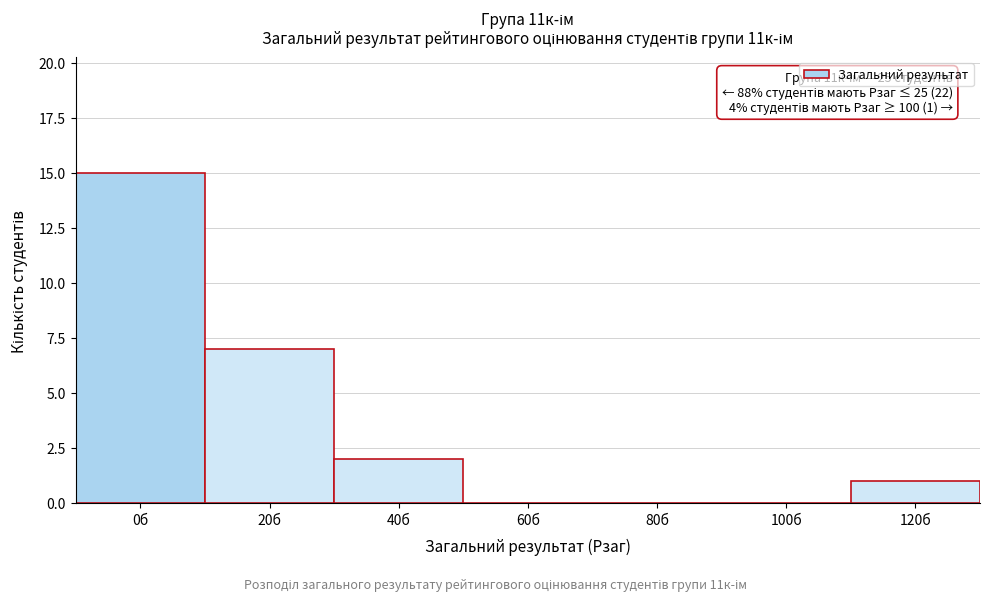

Reading left to right, list all the values displayed in this chart.

0б=15	20б=7	40б=2	60б=0	80б=0	100б=0	120б=1